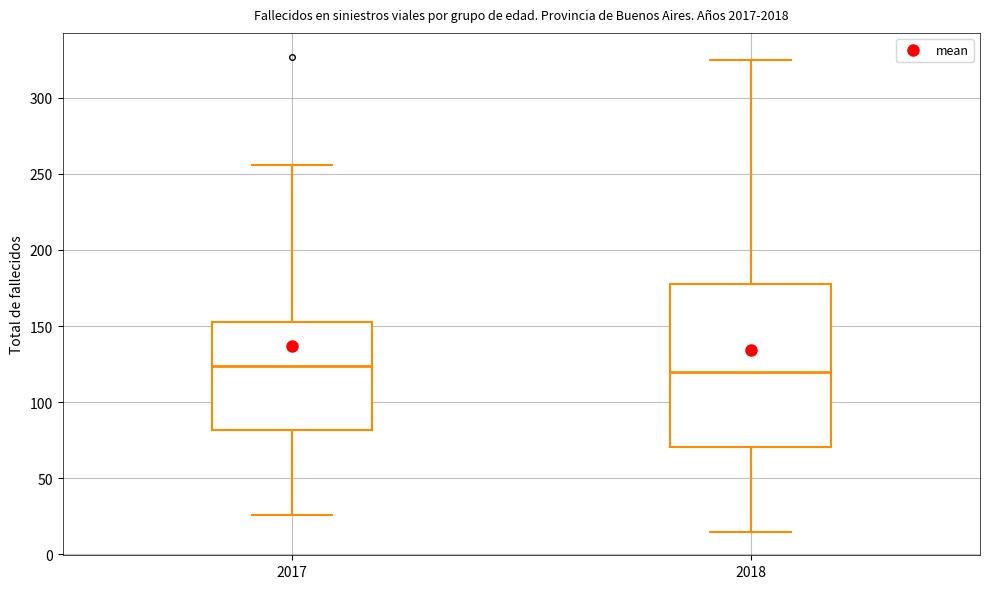

Reading left to right, transcribe this box plot: for each box, give where its median line is, the range the box spans, and where its two whiskers end, as read against the y-axis. The values are not printed on the chart, so give them approximately, as read against the axis.

2017: median 125, box 80 to 155, whiskers 25 to 255
2018: median 120, box 70 to 180, whiskers 15 to 325